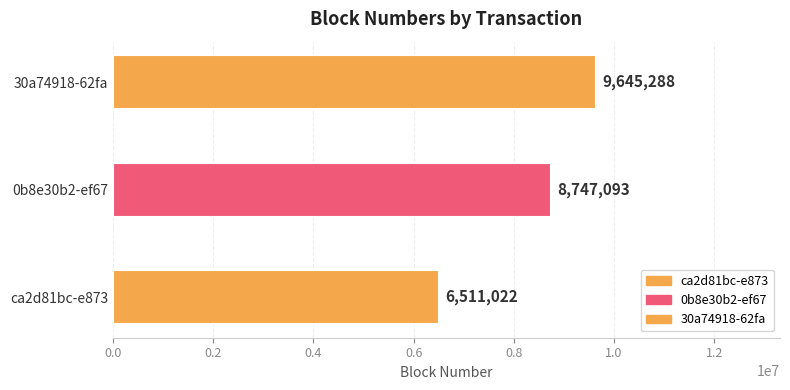

Which label corresponds to the largest value in the chart?

30a74918-62fa